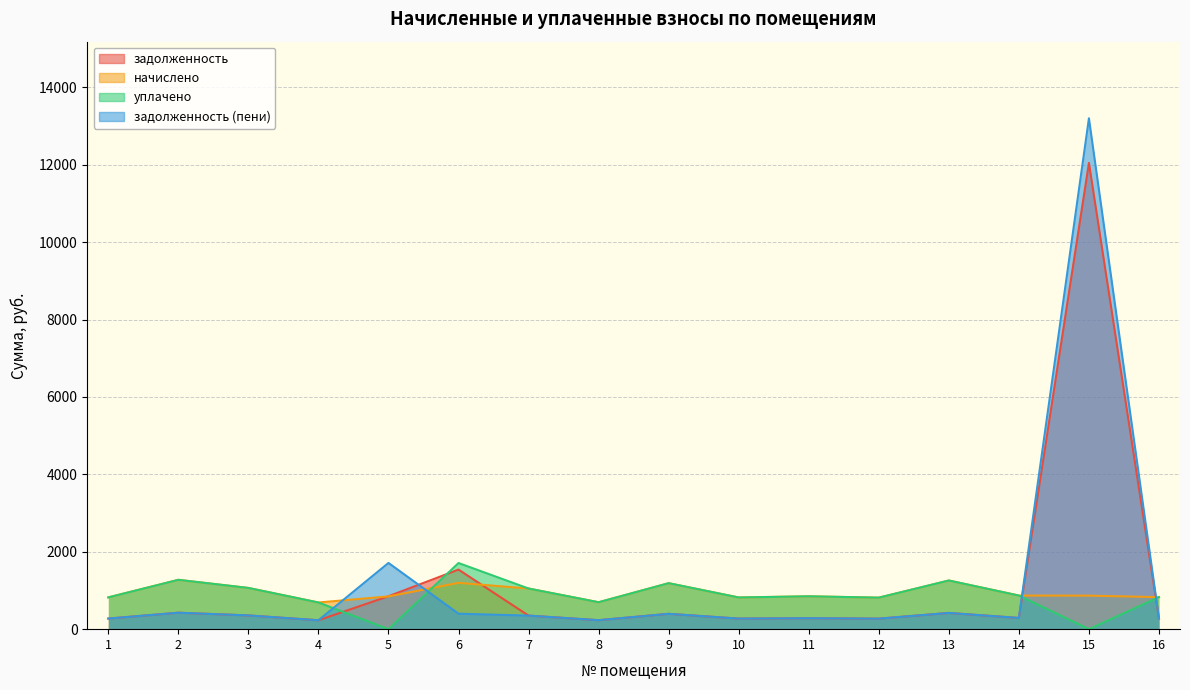

True or false: задолженность (пени) and задолженность cross at least once.

True